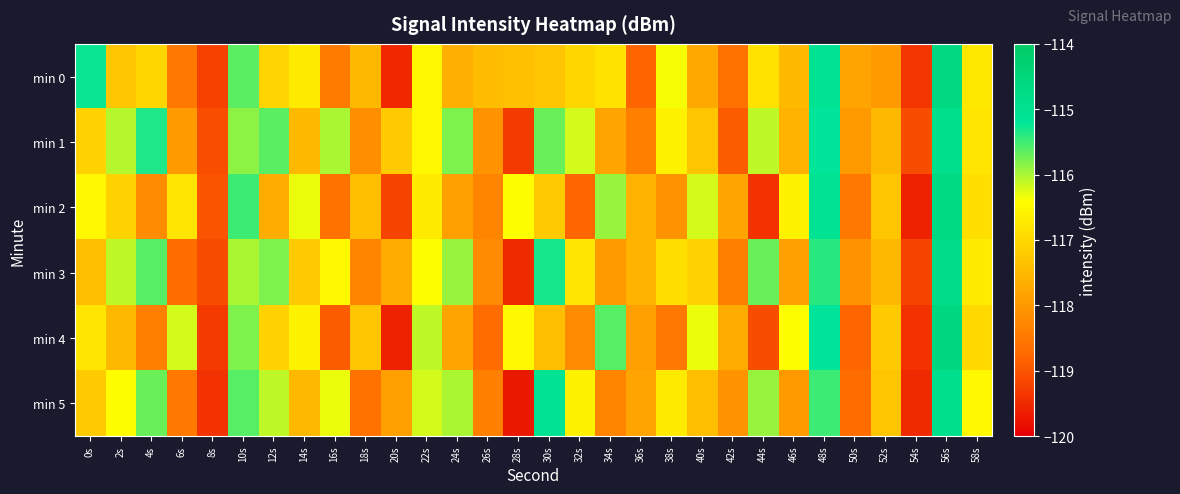

Reading left to right, what are all the values shown in this chart?

min 0: 0s=-115.3	2s=-117.3	4s=-117.0	6s=-118.5	8s=-119.2	10s=-115.6	12s=-117.1	14s=-116.7	16s=-118.5	18s=-117.5	20s=-119.5	22s=-116.5	24s=-117.6	26s=-117.4	28s=-117.4	30s=-117.3	32s=-117.0	34s=-116.8	36s=-118.8	38s=-116.3	40s=-117.8	42s=-118.6	44s=-116.9	46s=-117.5	48s=-115.1	50s=-117.8	52s=-118.0	54s=-119.4	56s=-114.6	58s=-116.7
min 1: 0s=-117.1	2s=-116.0	4s=-115.3	6s=-118.0	8s=-119.1	10s=-115.9	12s=-115.6	14s=-117.5	16s=-116.0	18s=-118.2	20s=-117.2	22s=-116.5	24s=-115.8	26s=-118.1	28s=-119.3	30s=-115.7	32s=-116.2	34s=-117.8	36s=-118.4	38s=-116.6	40s=-117.3	42s=-118.9	44s=-116.1	46s=-117.6	48s=-115.2	50s=-118.0	52s=-117.5	54s=-119.1	56s=-114.9	58s=-116.8
min 2: 0s=-116.5	2s=-117.1	4s=-118.2	6s=-116.8	8s=-119.0	10s=-115.5	12s=-117.7	14s=-116.3	16s=-118.6	18s=-117.4	20s=-119.2	22s=-116.7	24s=-117.9	26s=-118.3	28s=-116.4	30s=-117.2	32s=-118.8	34s=-115.9	36s=-117.6	38s=-118.1	40s=-116.2	42s=-117.8	44s=-119.4	46s=-116.6	48s=-115.1	50s=-118.5	52s=-117.3	54s=-119.6	56s=-114.7	58s=-116.9
min 3: 0s=-117.4	2s=-116.1	4s=-115.6	6s=-118.7	8s=-119.1	10s=-116.0	12s=-115.8	14s=-117.2	16s=-116.5	18s=-118.3	20s=-117.7	22s=-116.4	24s=-115.9	26s=-118.2	28s=-119.5	30s=-115.3	32s=-116.8	34s=-118.0	36s=-117.6	38s=-116.9	40s=-117.1	42s=-118.4	44s=-115.7	46s=-117.9	48s=-115.4	50s=-118.1	52s=-117.5	54s=-119.2	56s=-114.8	58s=-116.7
min 4: 0s=-116.8	2s=-117.5	4s=-118.4	6s=-116.2	8s=-119.3	10s=-115.8	12s=-117.1	14s=-116.6	16s=-118.9	18s=-117.3	20s=-119.6	22s=-116.1	24s=-117.8	26s=-118.7	28s=-116.5	30s=-117.4	32s=-118.2	34s=-115.6	36s=-117.9	38s=-118.5	40s=-116.3	42s=-117.7	44s=-119.1	46s=-116.4	48s=-115.2	50s=-118.8	52s=-117.2	54s=-119.4	56s=-114.6	58s=-117.0
min 5: 0s=-117.2	2s=-116.4	4s=-115.7	6s=-118.5	8s=-119.4	10s=-115.6	12s=-116.1	14s=-117.5	16s=-116.3	18s=-118.6	20s=-117.9	22s=-116.2	24s=-116.0	26s=-118.4	28s=-119.7	30s=-115.1	32s=-116.6	34s=-118.3	36s=-117.8	38s=-116.7	40s=-117.4	42s=-118.1	44s=-115.9	46s=-118.0	48s=-115.5	50s=-118.7	52s=-117.3	54s=-119.5	56s=-114.9	58s=-116.5